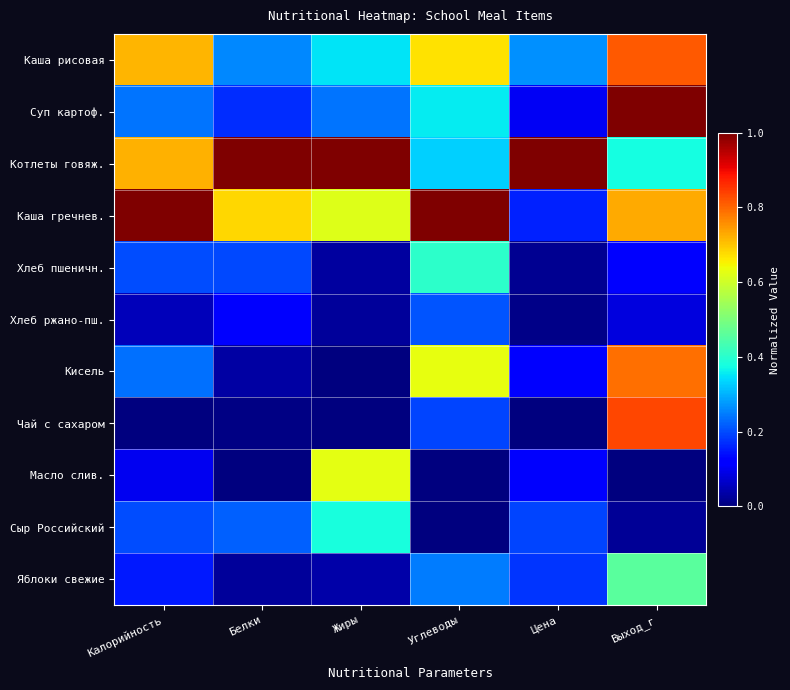

Which series has the largest total across all categories?

Котлеты говяж.